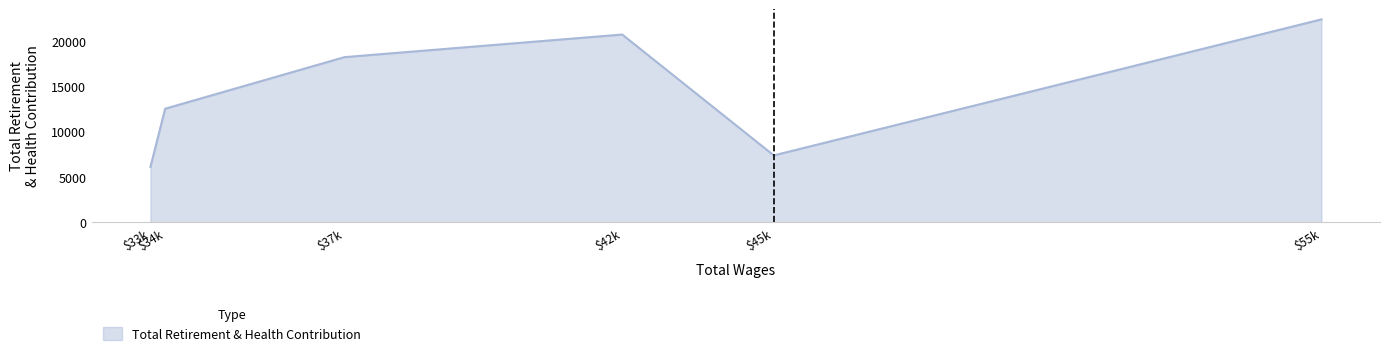

Rank the categories by value from lowest to highest.

$33k, $45k, $34k, $37k, $42k, $55k